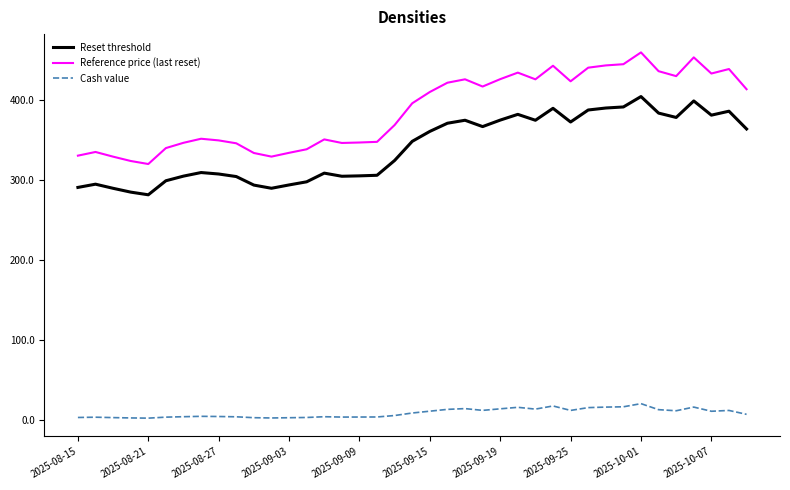

Which series has the largest total across all categories?

Reference price (last reset)